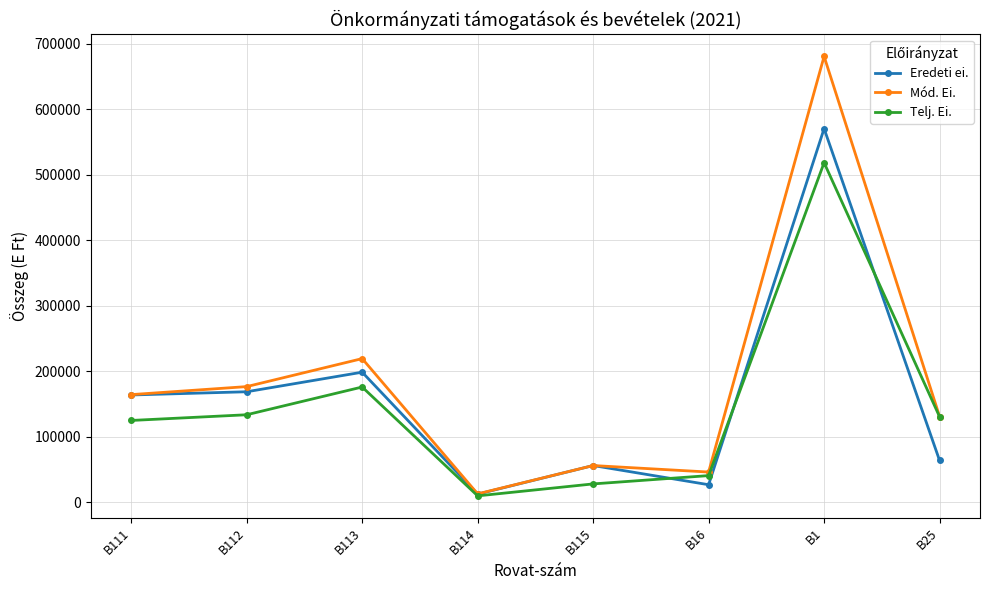

What is the label of the 1st point from the left?

B111